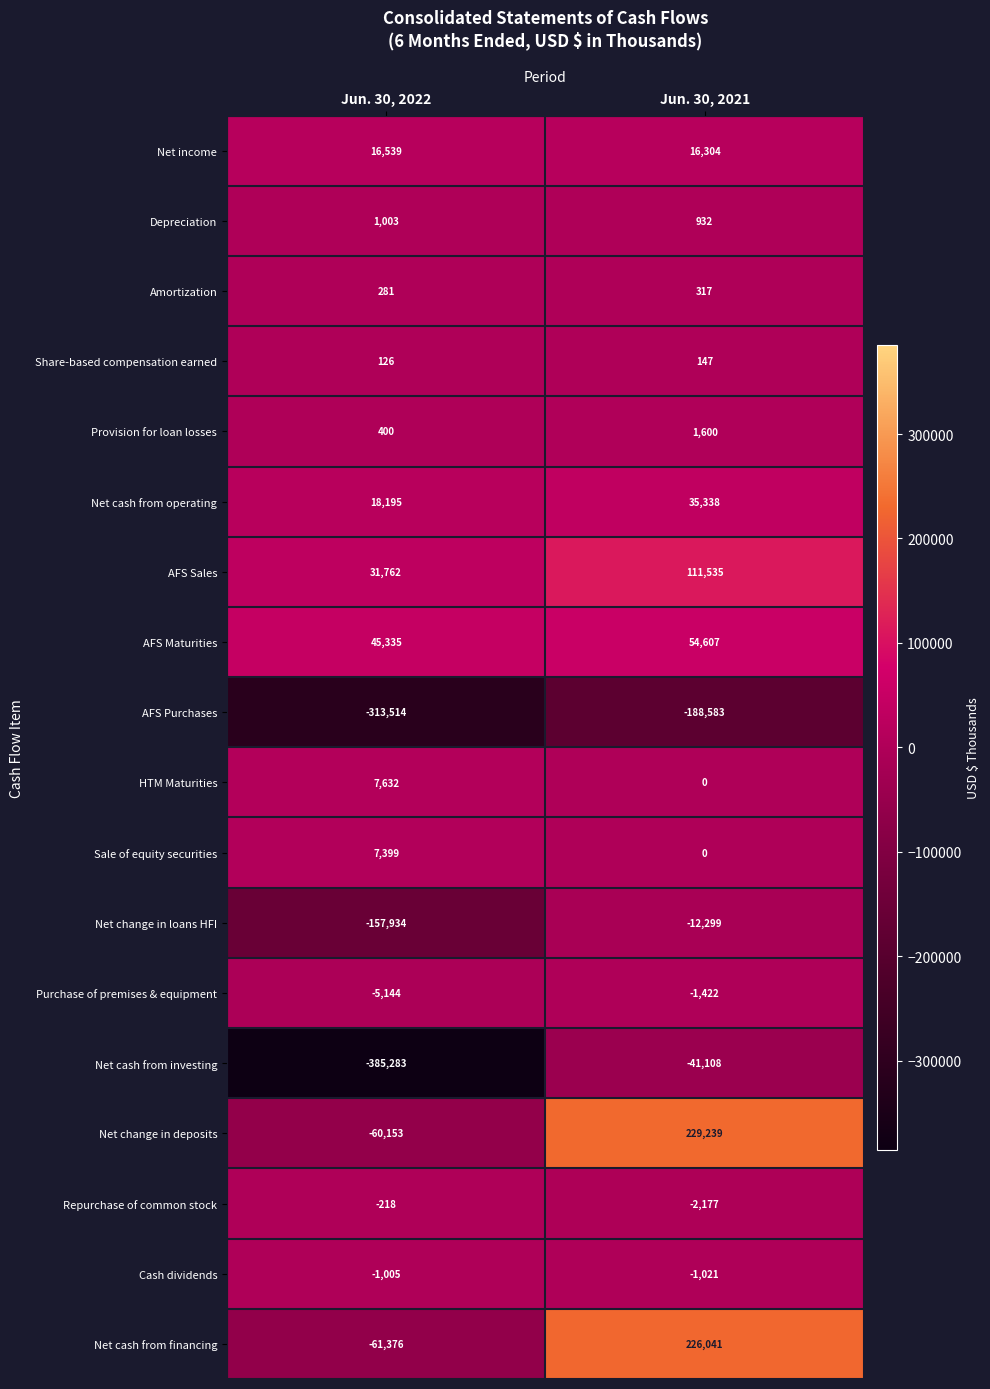

How many series are shown in this chart?

18